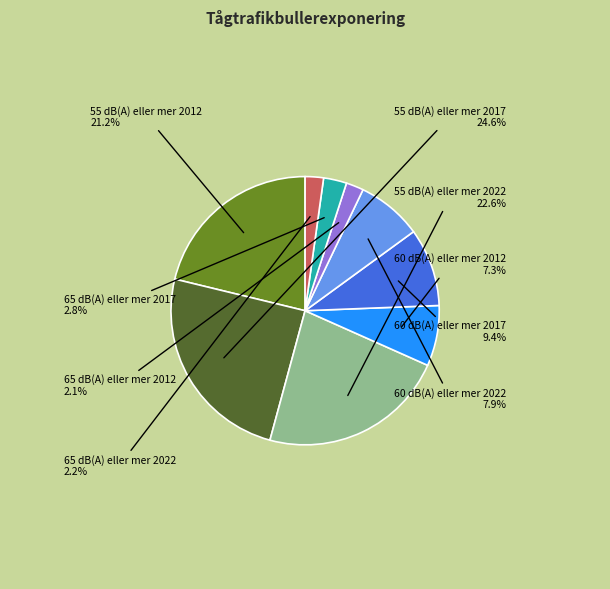

What is the total percentage of 60 dB(A) eller mer 2022 and 65 dB(A) eller mer 2017?

10.7%